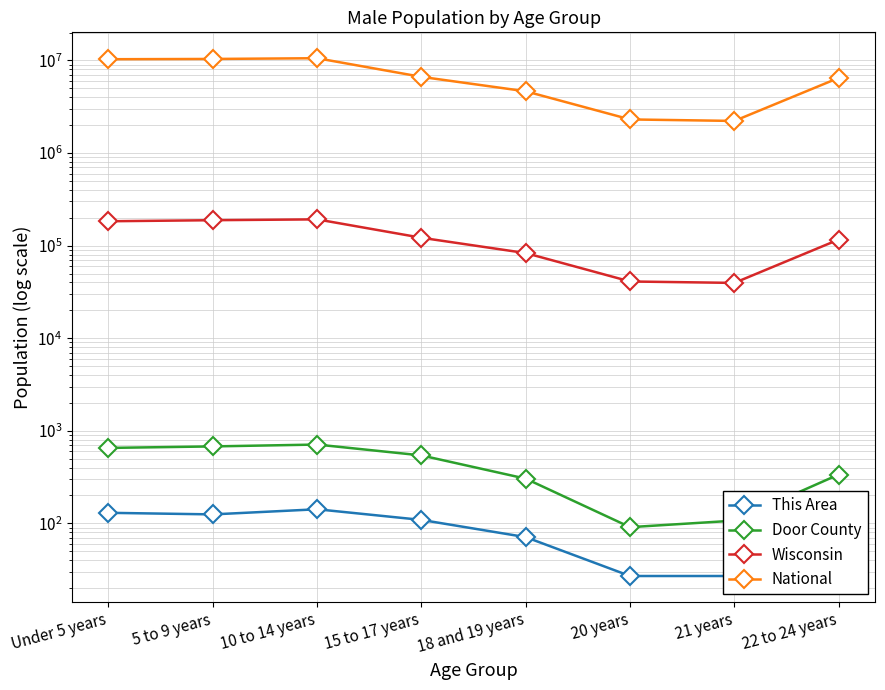

List the labels in order of National value, smallest first.

21 years, 20 years, 18 and 19 years, 22 to 24 years, 15 to 17 years, Under 5 years, 5 to 9 years, 10 to 14 years